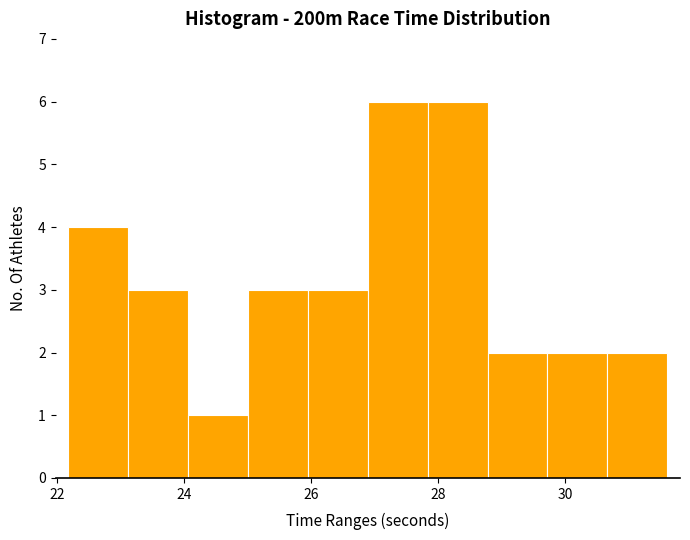

How tall is the bar that spans 25.0 to 26.0 on the x-axis? Neither the bar edges nor the heights are printed on the chart, so give them approximately, as read against the axes.

3